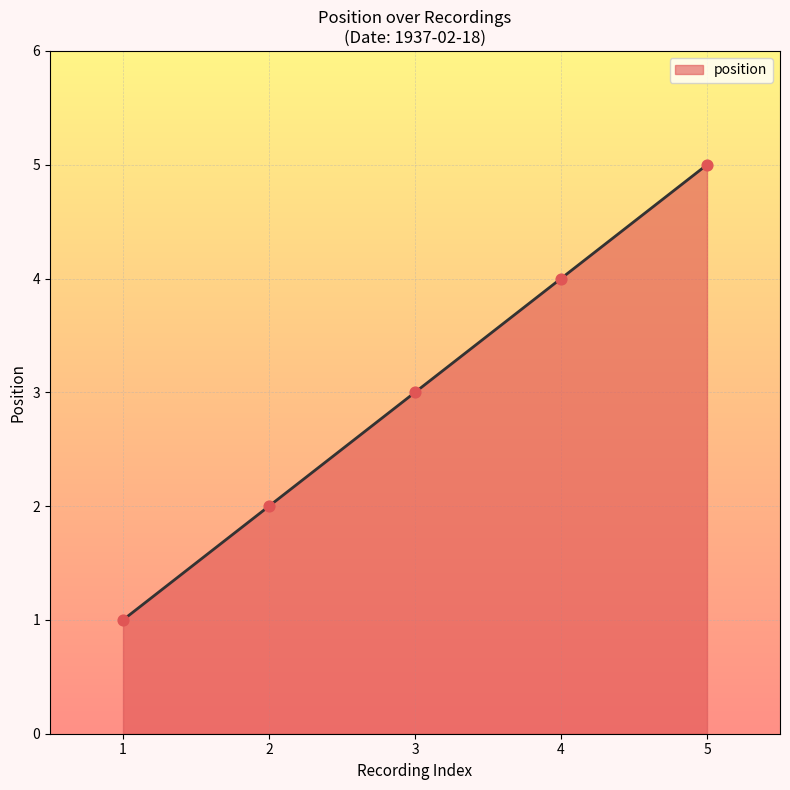

What is the change in value from 2 to 3?

+1